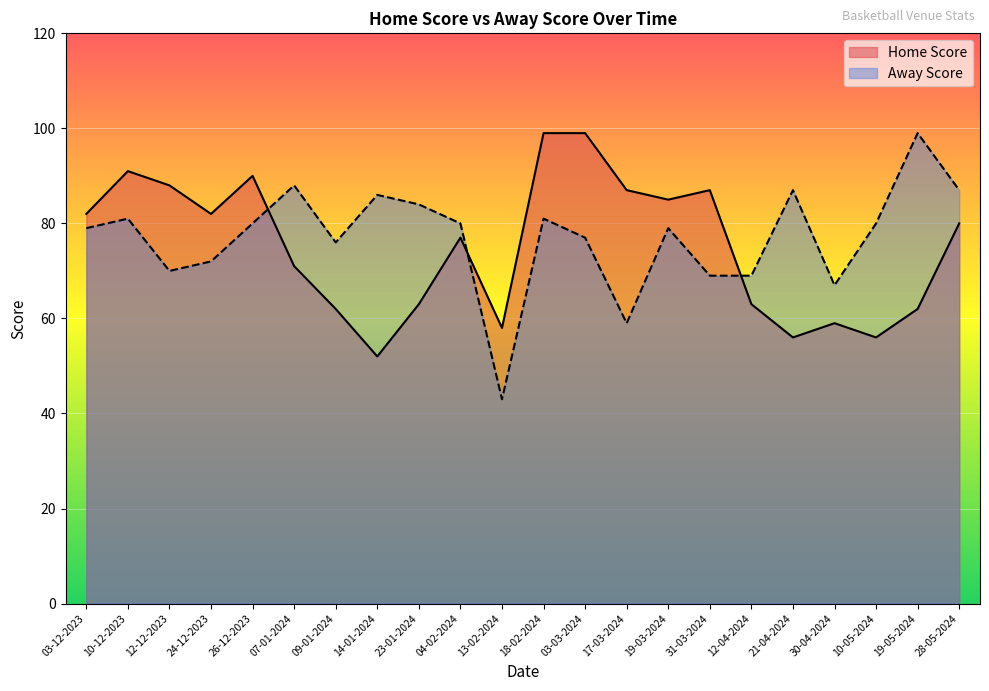

After their last crossing, which series has the higher values: Away Score or Home Score?

Away Score